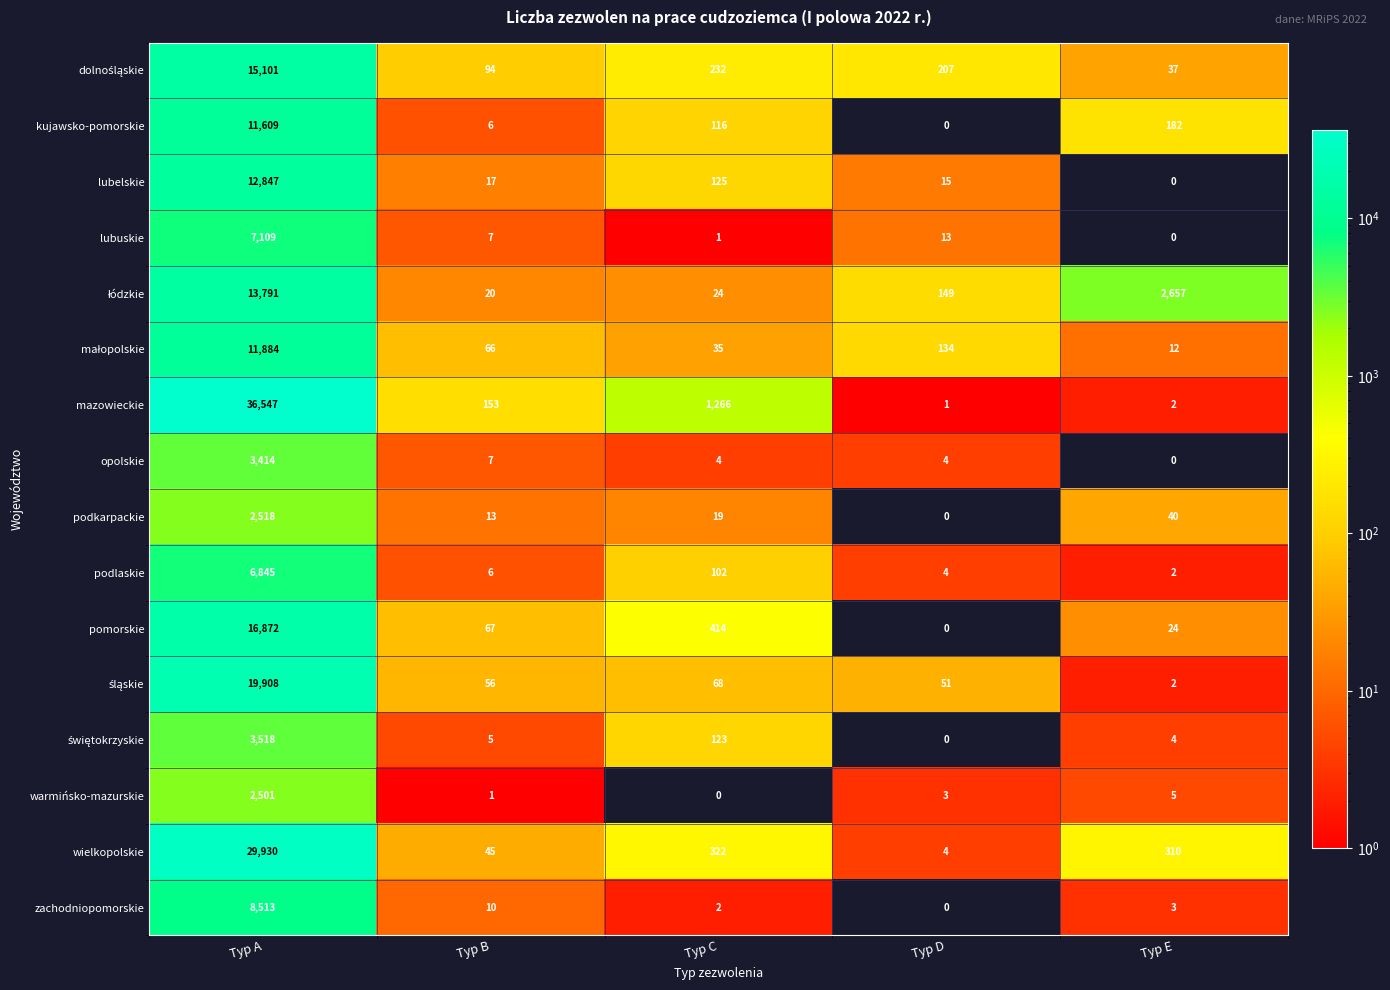

What is the greatest value displayed?

36547